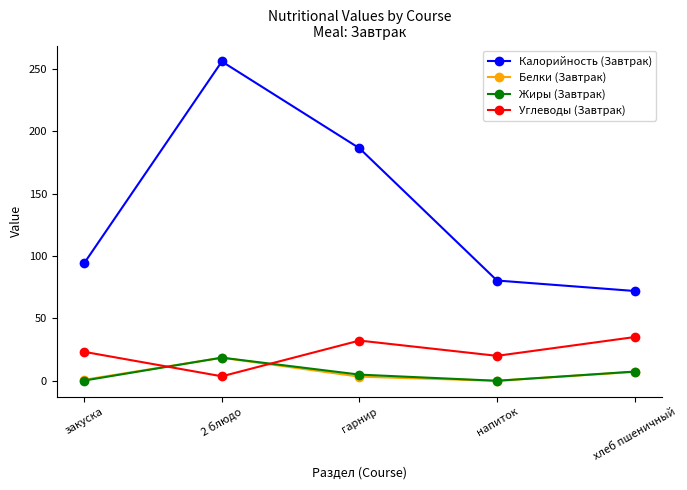

Which series changed the most between гарнир and хлеб пшеничный?

Калорийность (Завтрак)